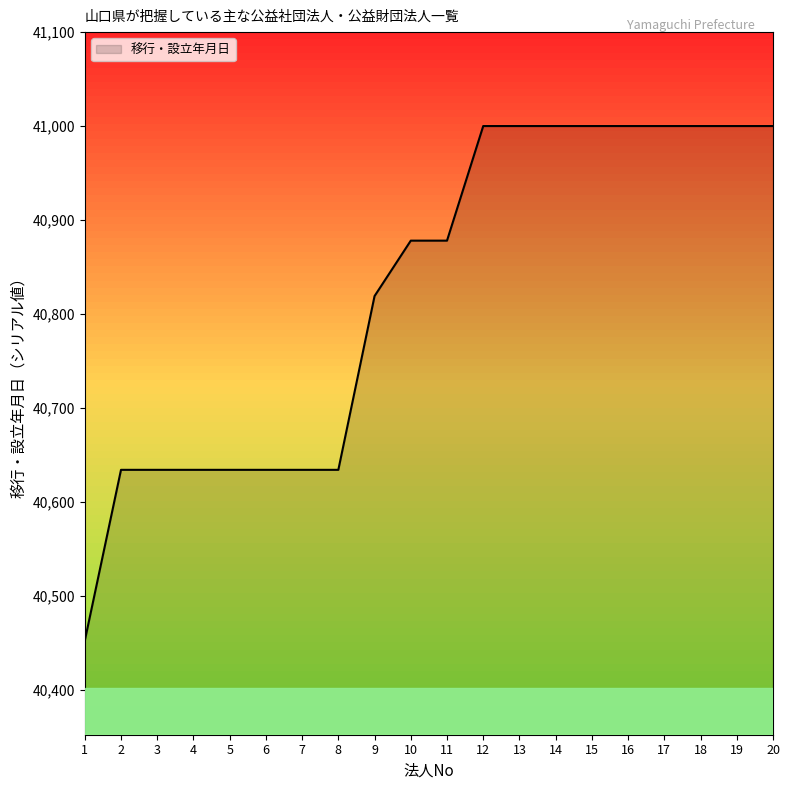

Approximately how many times larger is the value at 14 compared to 6?

1.0